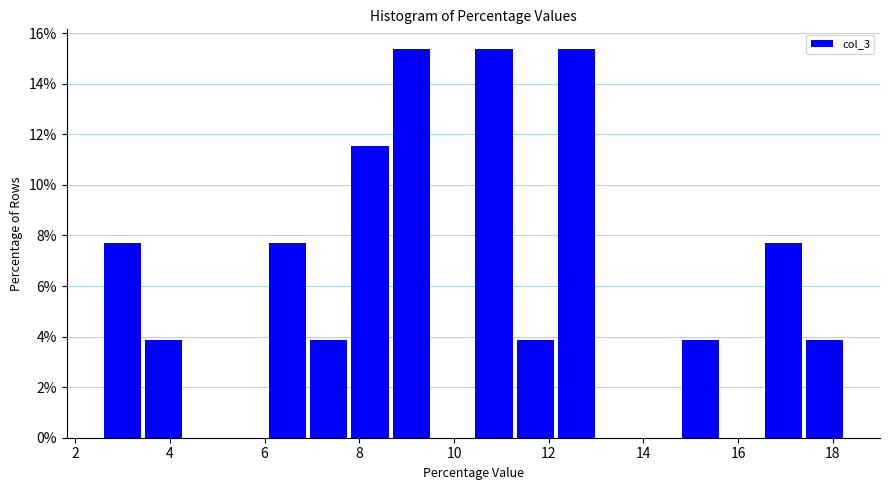

Reading left to right, list every bar in this chart as the range it spans on the x-axis followed by its height. Neither the bar edges nor the heights are printed on the chart, so give them approximately, as read against the axes.

2.6 to 3.4: 7.6
3.4 to 4.4: 3.8
4.4 to 5.2: 0
5.2 to 6.0: 0
6.0 to 7.0: 7.6
7.0 to 7.8: 3.8
7.8 to 8.8: 11.6
8.8 to 9.6: 15.4
9.6 to 10.4: 0
10.4 to 11.4: 15.4
11.4 to 12.2: 3.8
12.2 to 13.0: 15.4
13.0 to 14.0: 0
14.0 to 14.8: 0
14.8 to 15.6: 3.8
15.6 to 16.6: 0
16.6 to 17.4: 7.6
17.4 to 18.4: 3.8